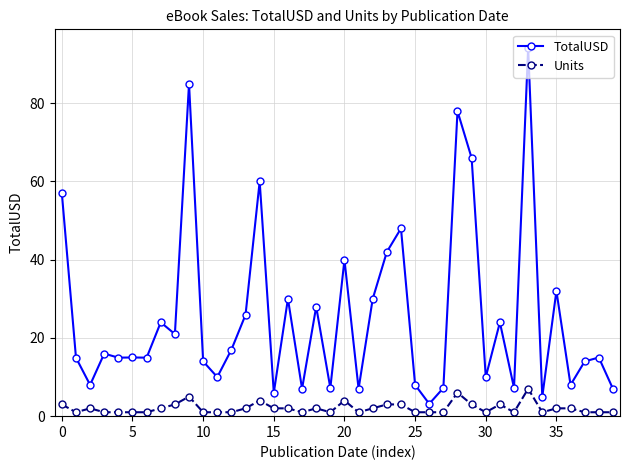

Which series has the widest spread of values?

TotalUSD